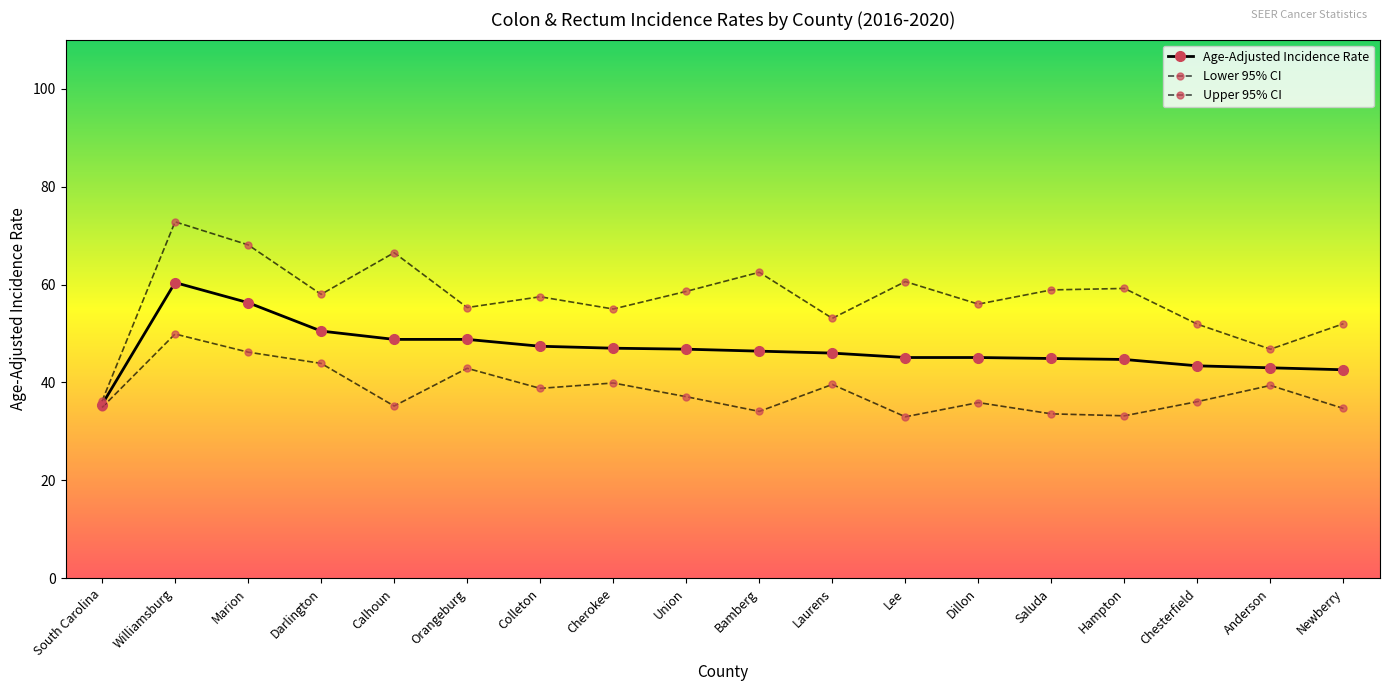

At Hampton, list the series in order from smallest to largest.

Lower 95% CI, Age-Adjusted Incidence Rate, Upper 95% CI